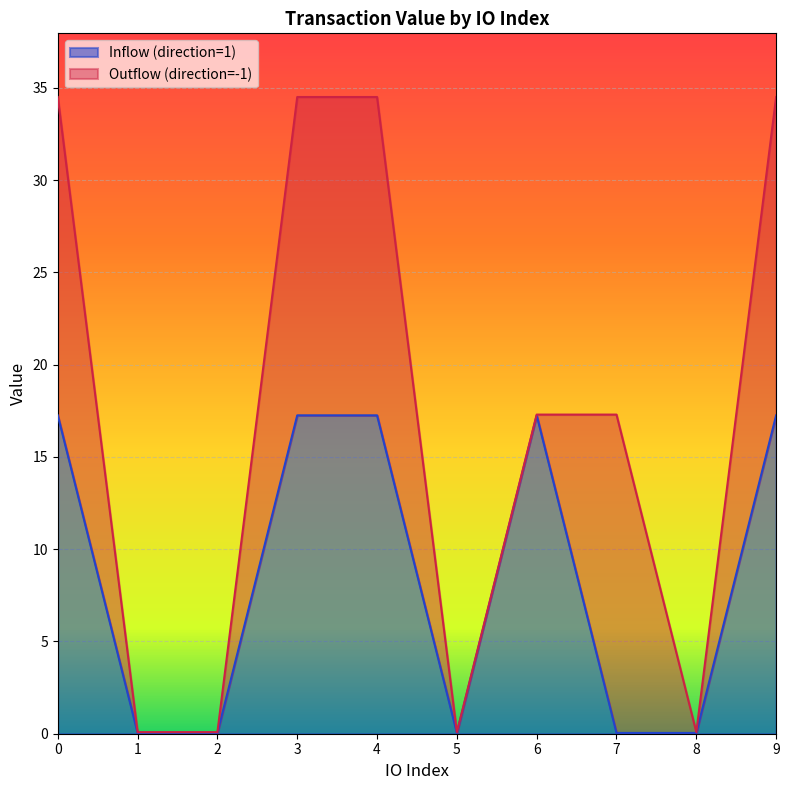

Is it true that the value at 0 is 17.3?

True